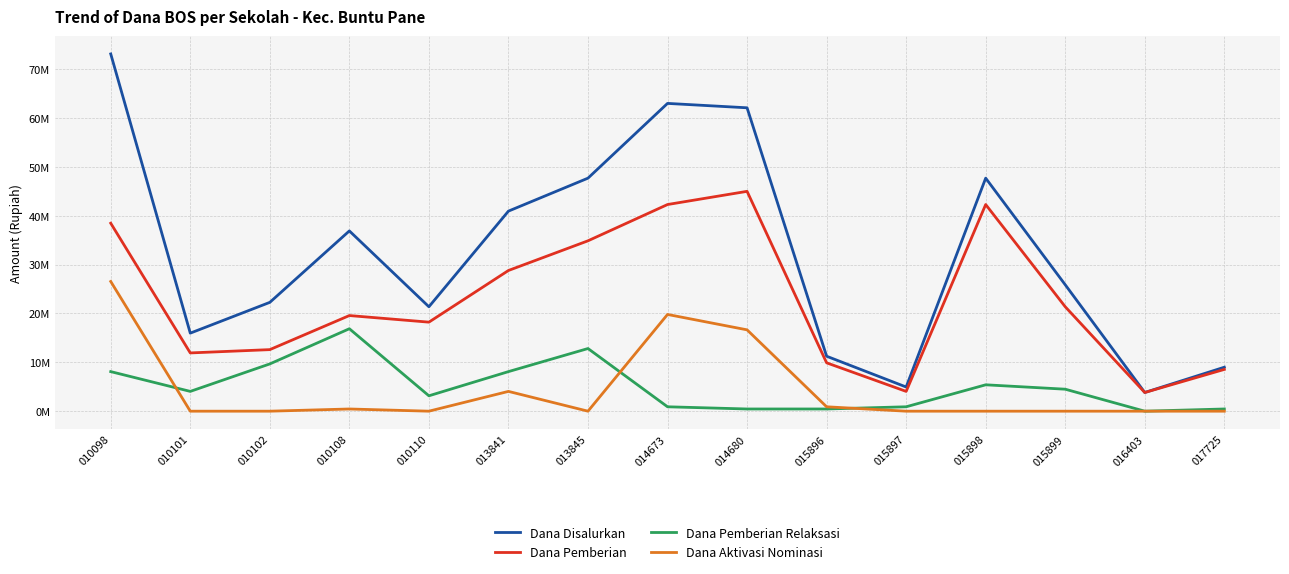

At which label is Dana Pemberian closest to 24412500?

015899